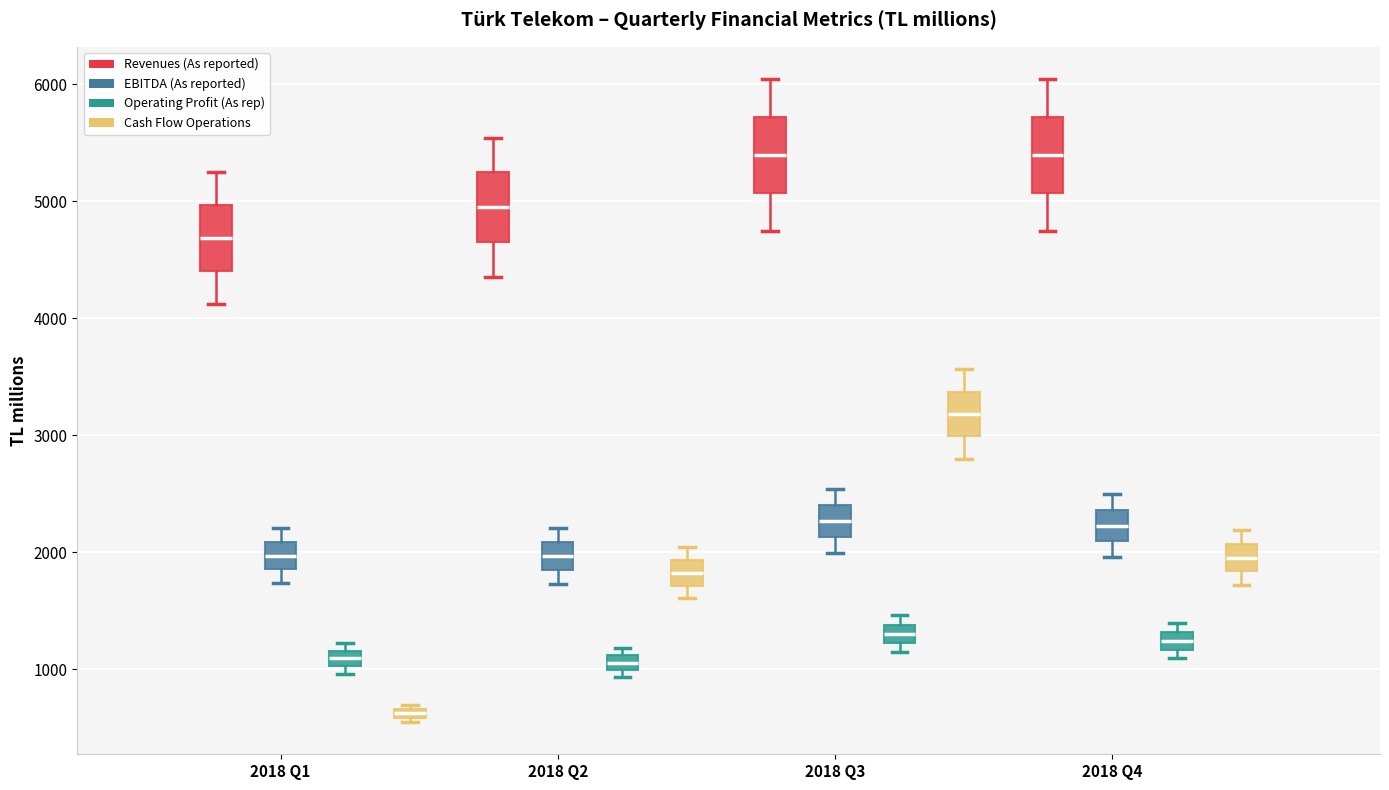

Where is the lower edge of the box for 2018 Q1 (Revenues (As reported)) on the y-axis? The values are not printed on the chart, so give them approximately, as read against the axis.

4400